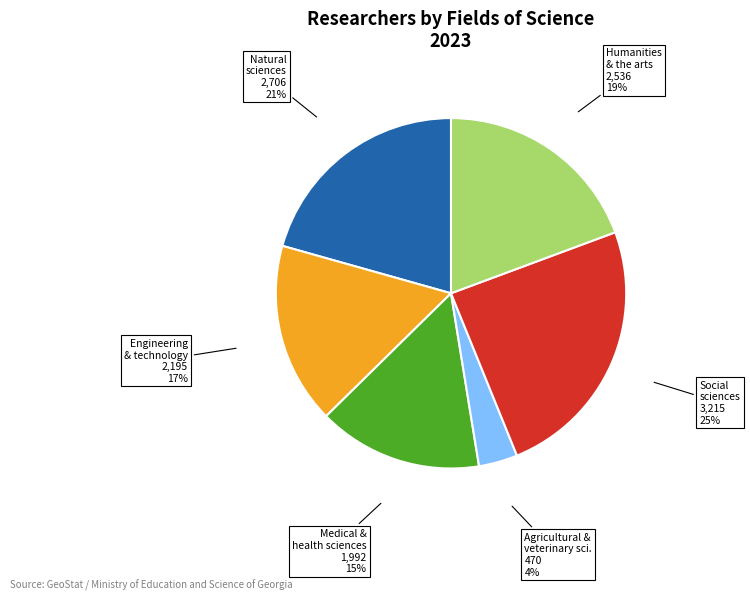

Is there any slice that represents more than half of the pie?

No